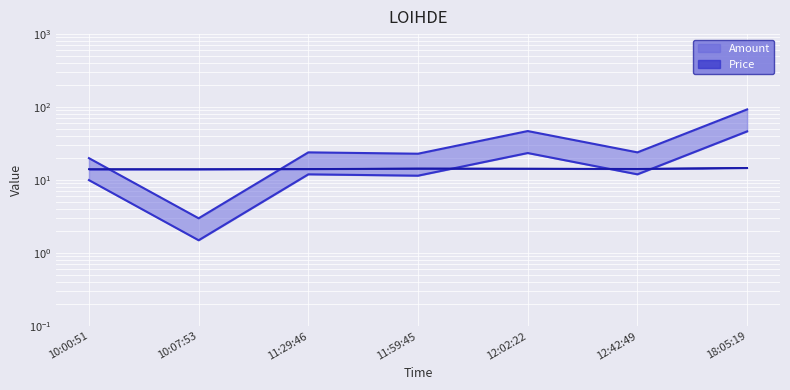

Count the Price values in the range 14 to 15.

7